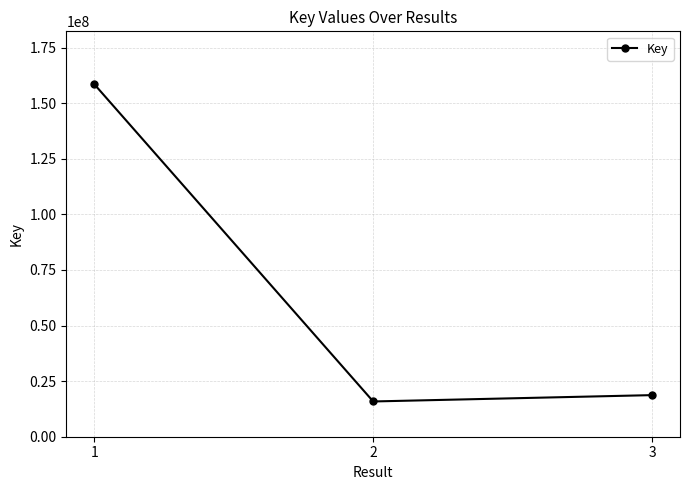

What is the ratio of the value at 3 to the value at 2?

1.2